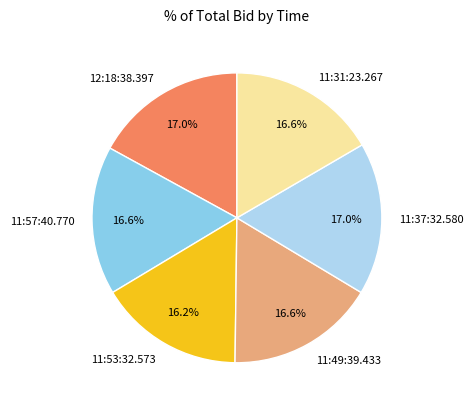

What percentage is NOT represented by 11:49:39.433?

83.4%